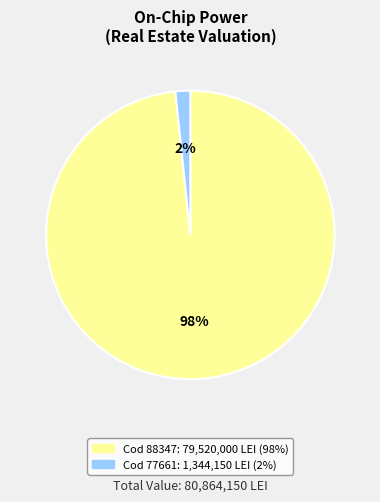

Which slice is the smallest?

77661